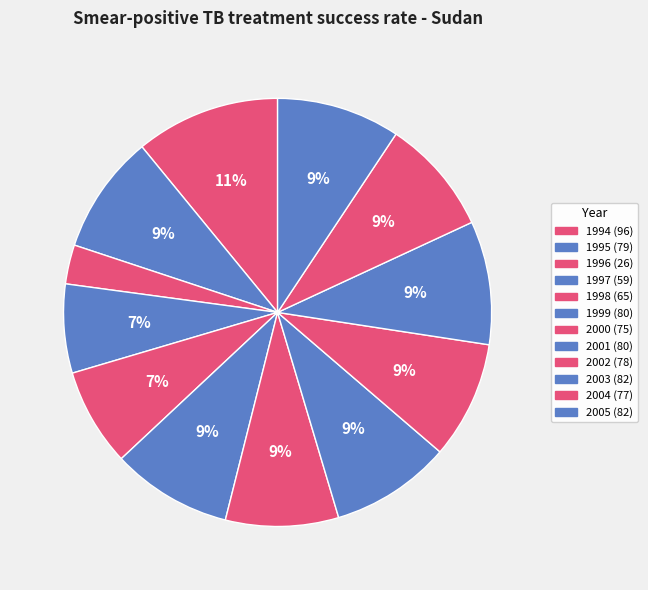

Is it true that 2000 is 1% of the pie?

False